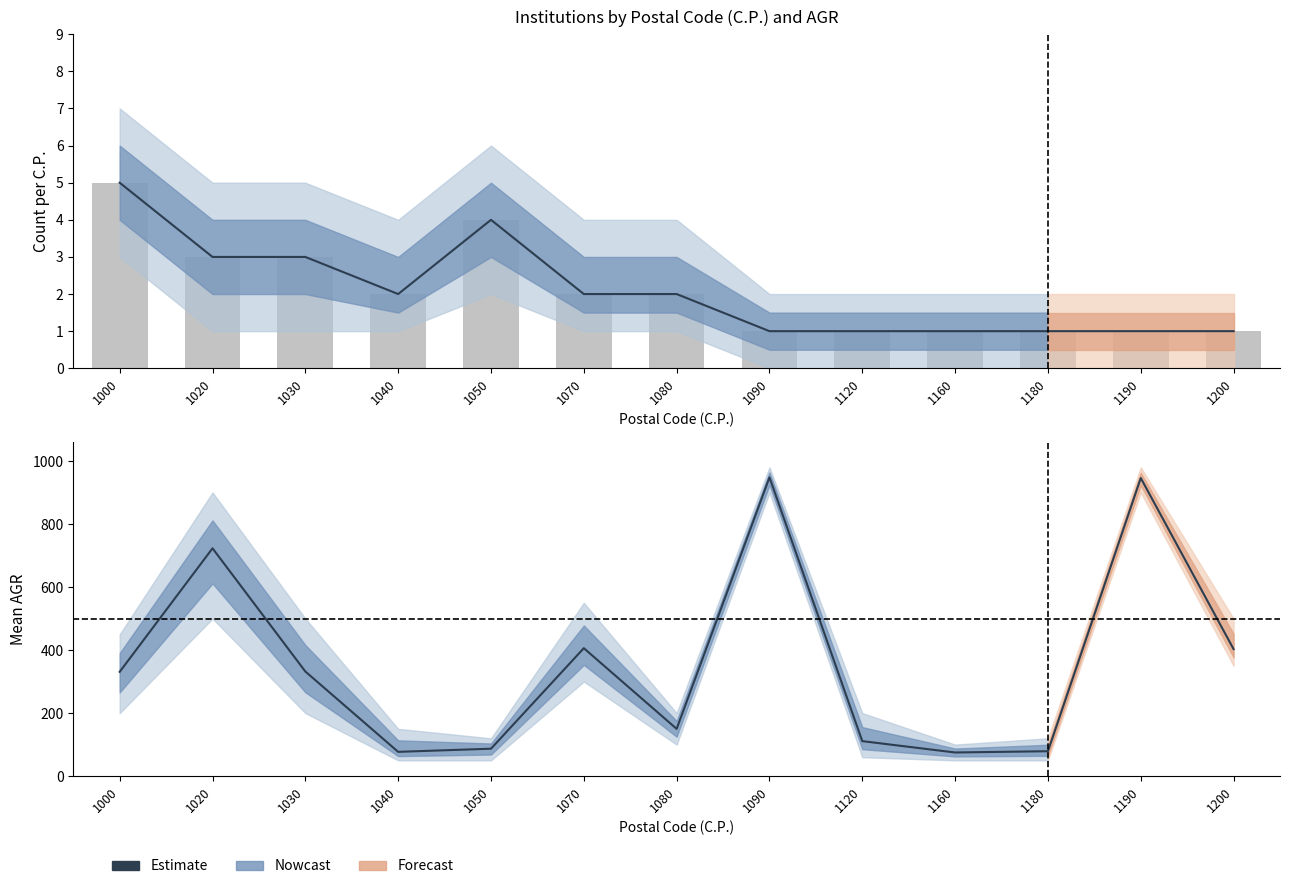

What is the sum of all Estimate values?

4668